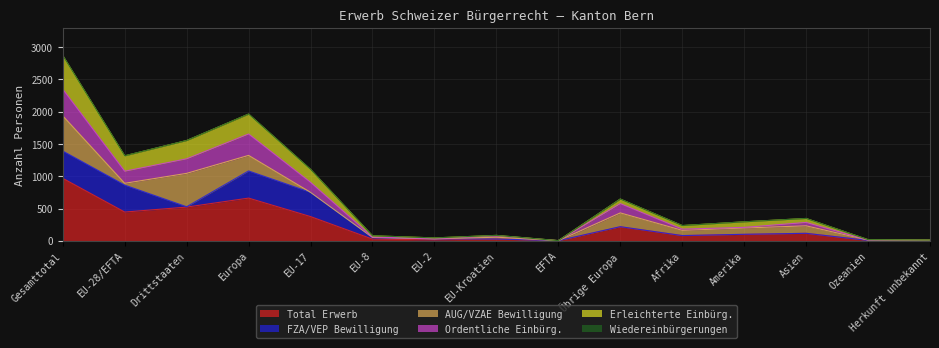

Which series changed the most between EU-8 and Ozeanien?

Ordentliche Einbürg.